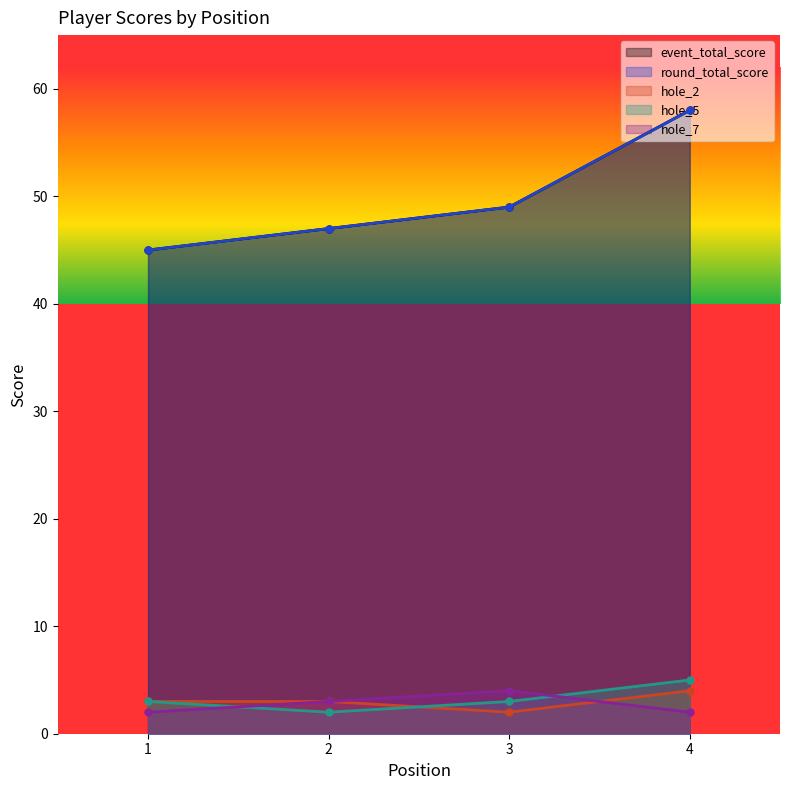

Between which two adjacent categories do hole_7 and hole_2 first intersect?

3 and 4